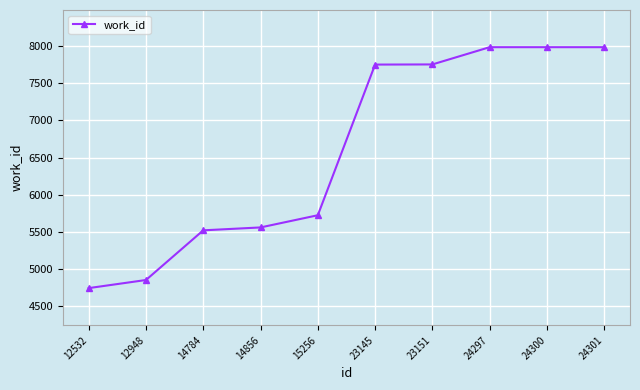

What is the average value?

6586